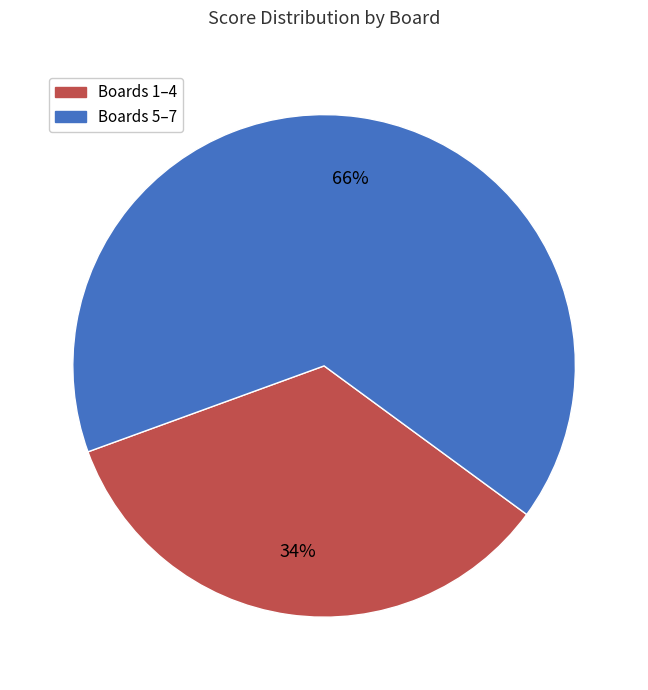

Does Boards 1–4 account for over 50% of the chart?

No